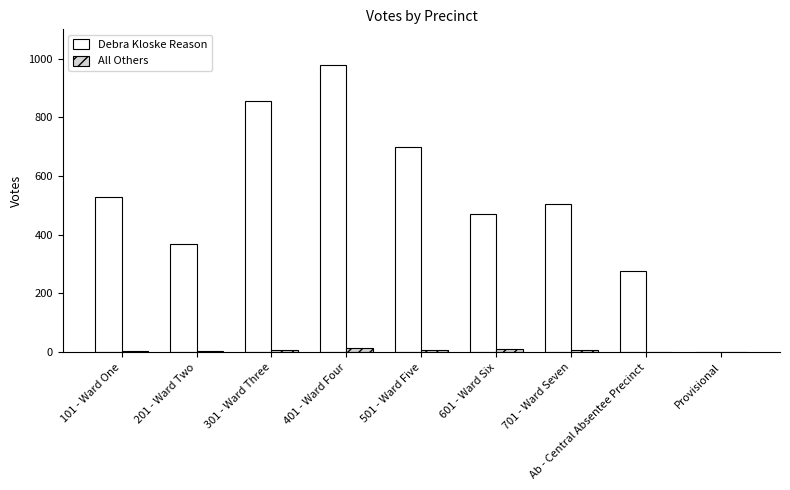

Which category has the highest value across all series?

401 - Ward Four